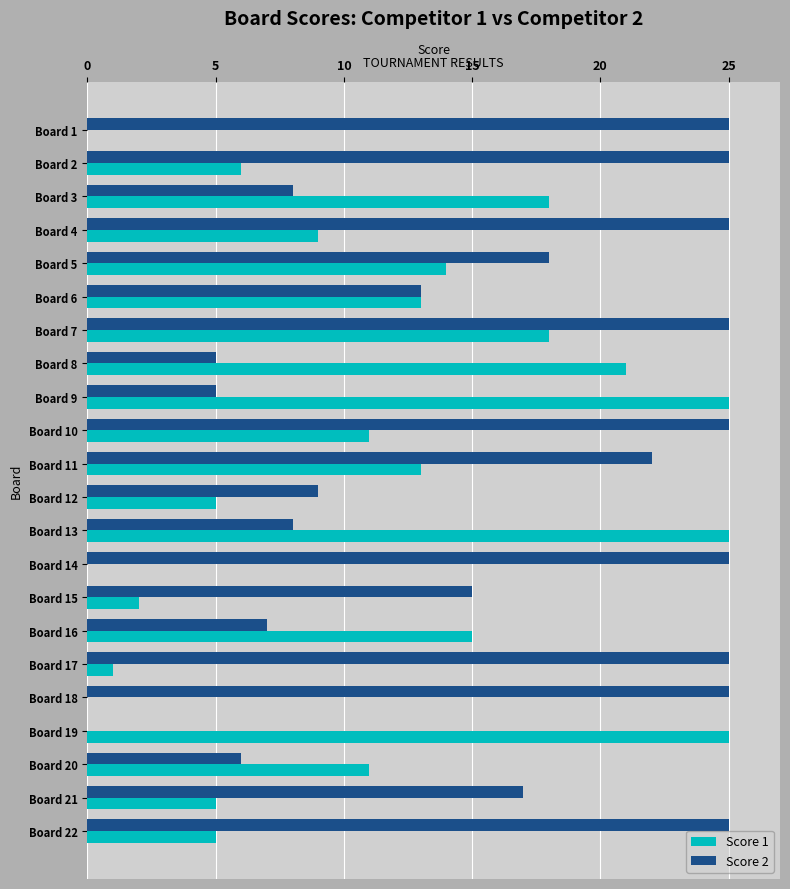

What is the total value across all series at Board 3?

26